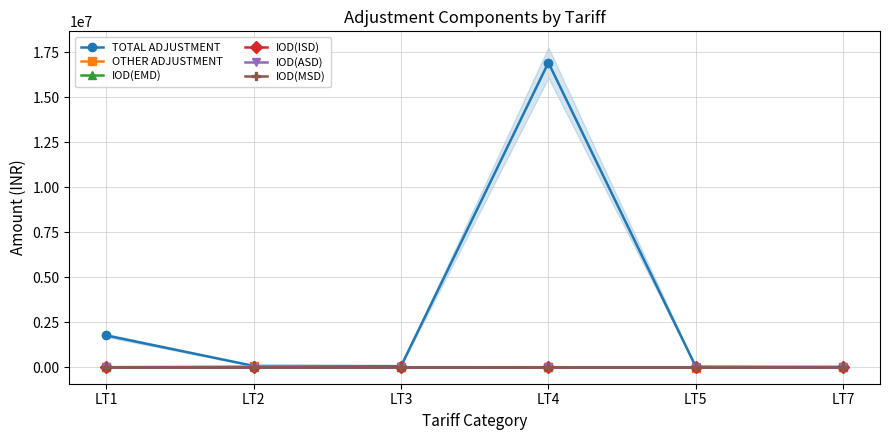

What is the difference between the highest and lowest values at LT5?

53837.0